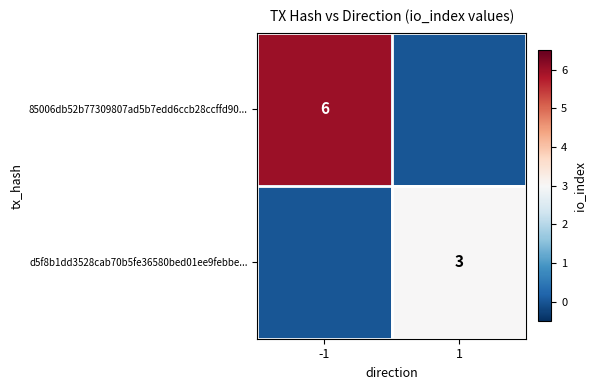

Which has a higher value, -1 or 1?

-1